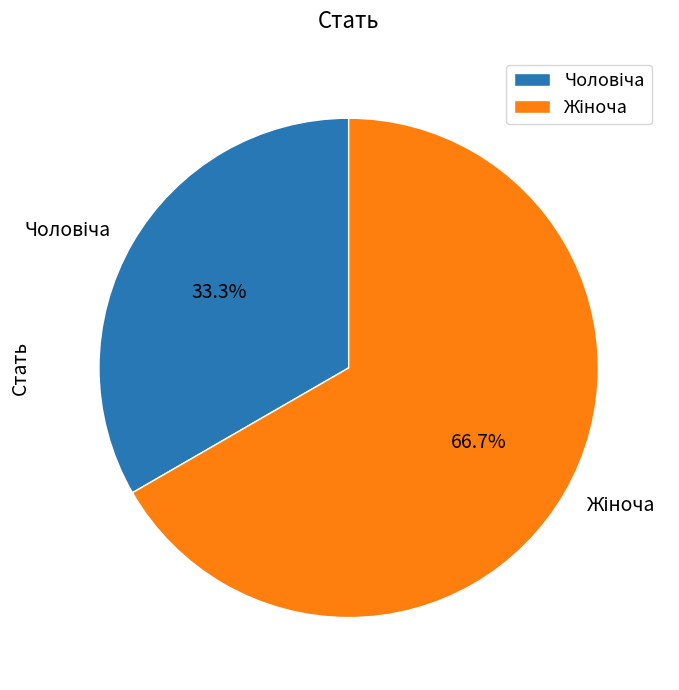

Does any single category account for the majority?

Yes